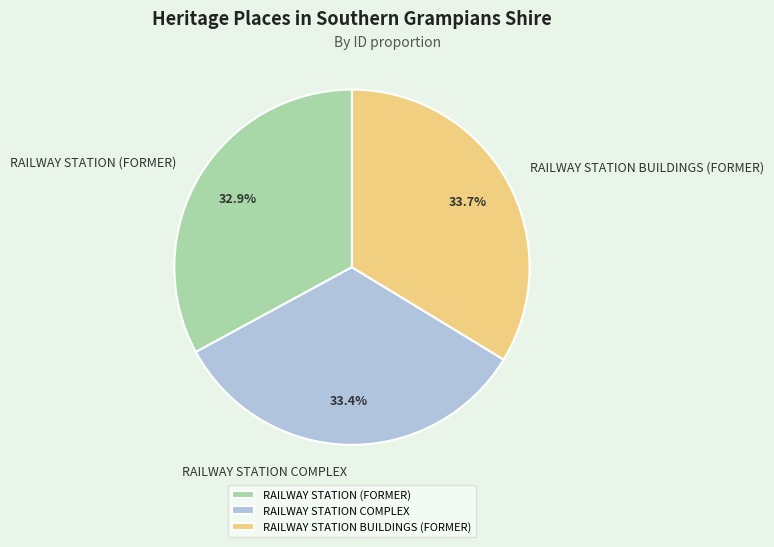

Is it true that RAILWAY STATION COMPLEX is 33% of the pie?

True